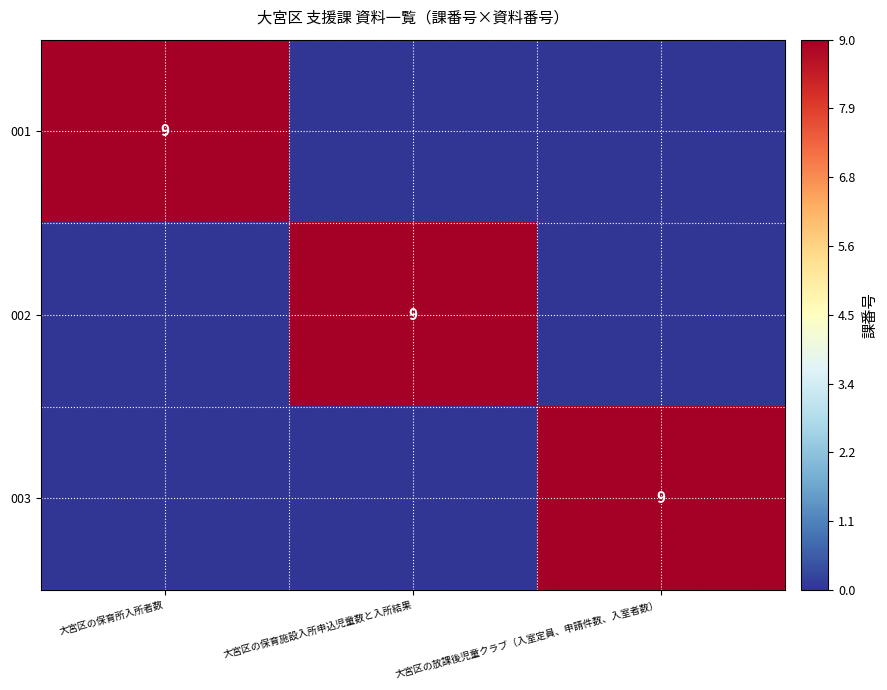

Count the number of categories in the chart.

3